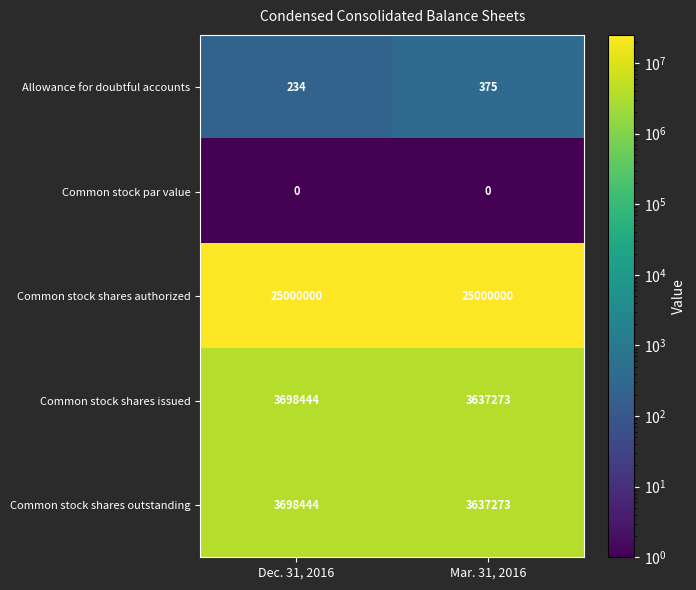

What is the difference between the Common stock shares outstanding values at Mar. 31, 2016 and Dec. 31, 2016?

61171